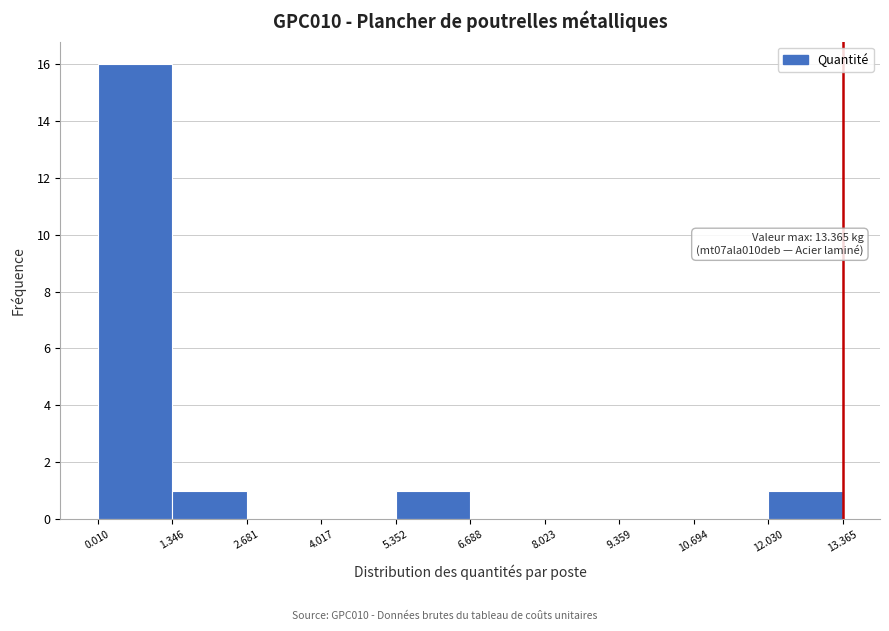

Over which range of the x-axis is the bar tallest?

0.010 to 1.346